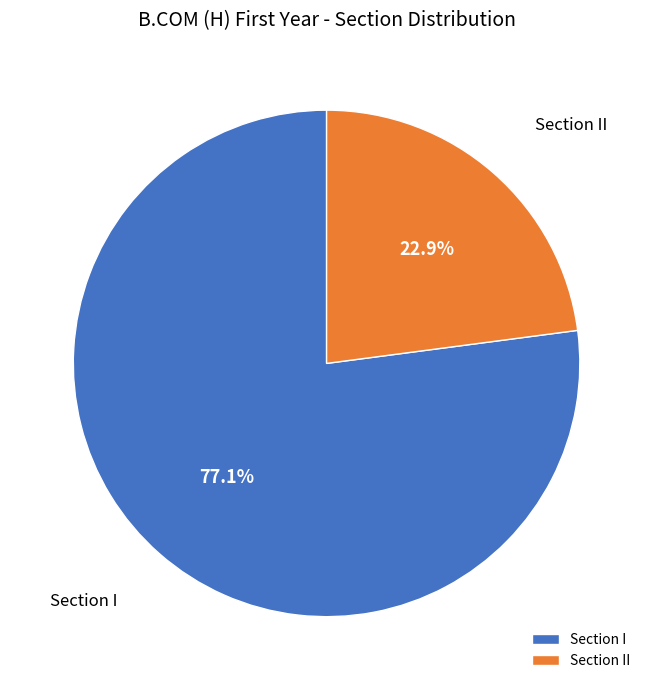

What is the smallest slice in the pie chart?

Section II